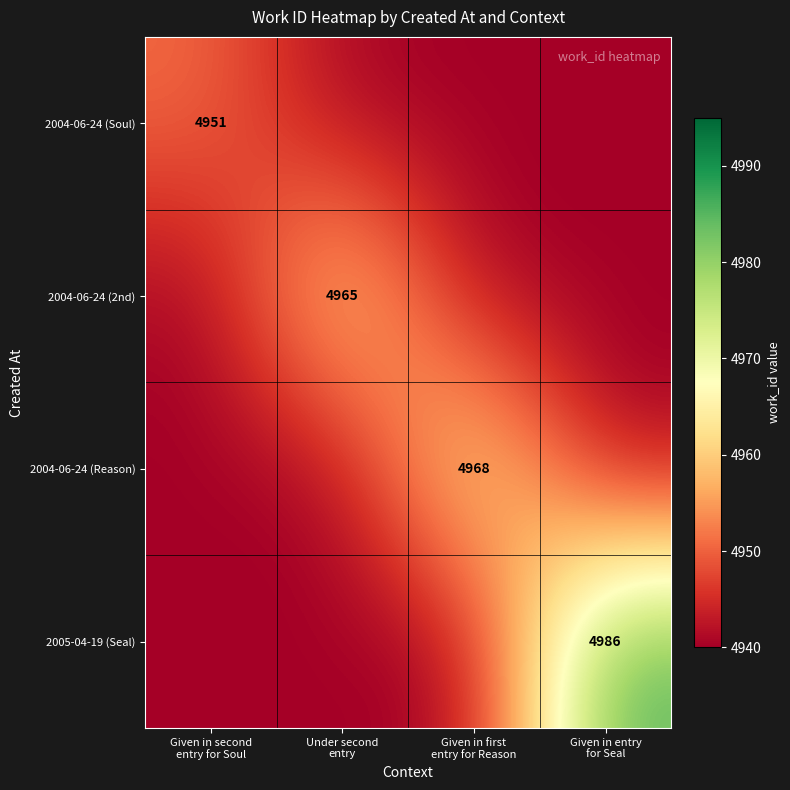

Between Given in second
entry for Soul and Under second
entry, which is larger?

Given in second
entry for Soul